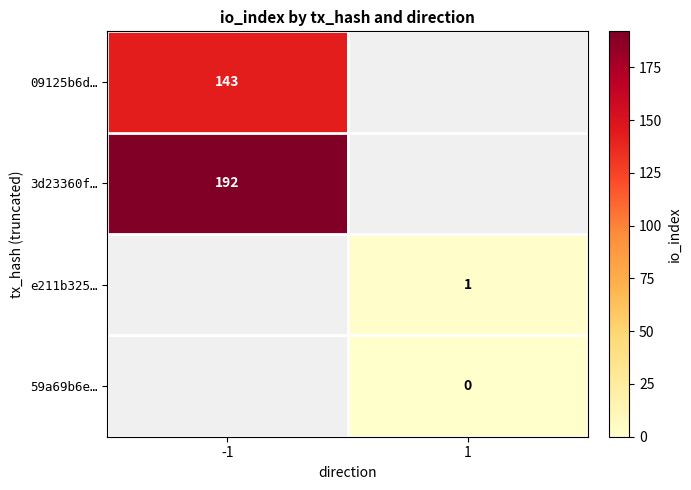

Is it true that 09125b6d… equals 248 at -1?

False